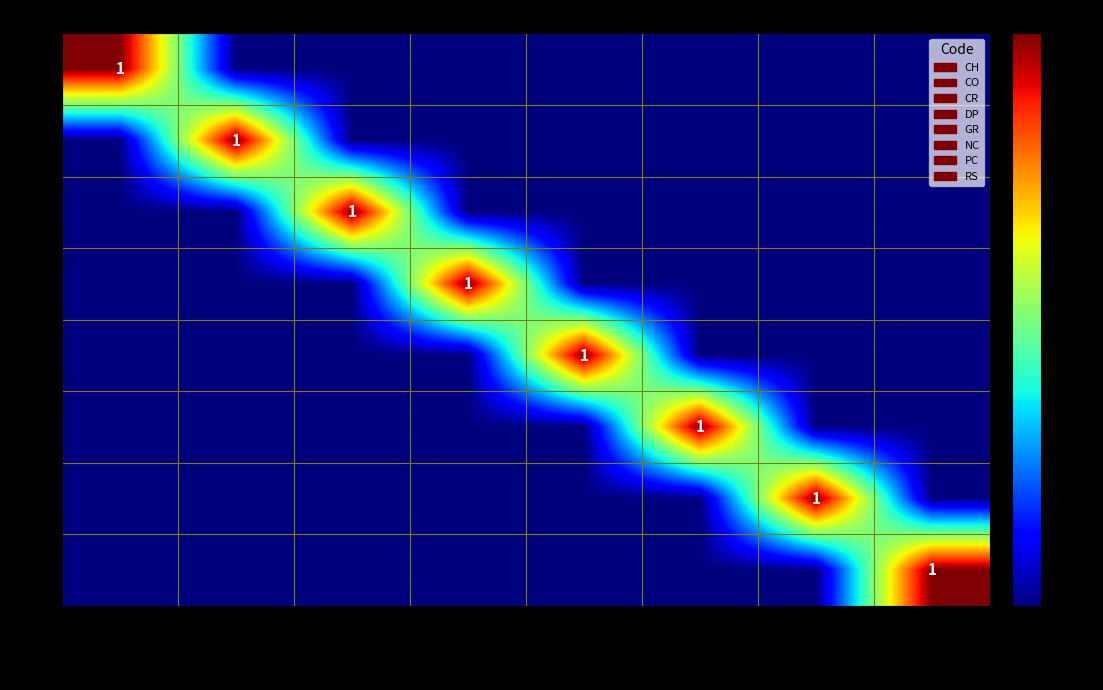

The DP series shows 1 at Department. True or false?

True